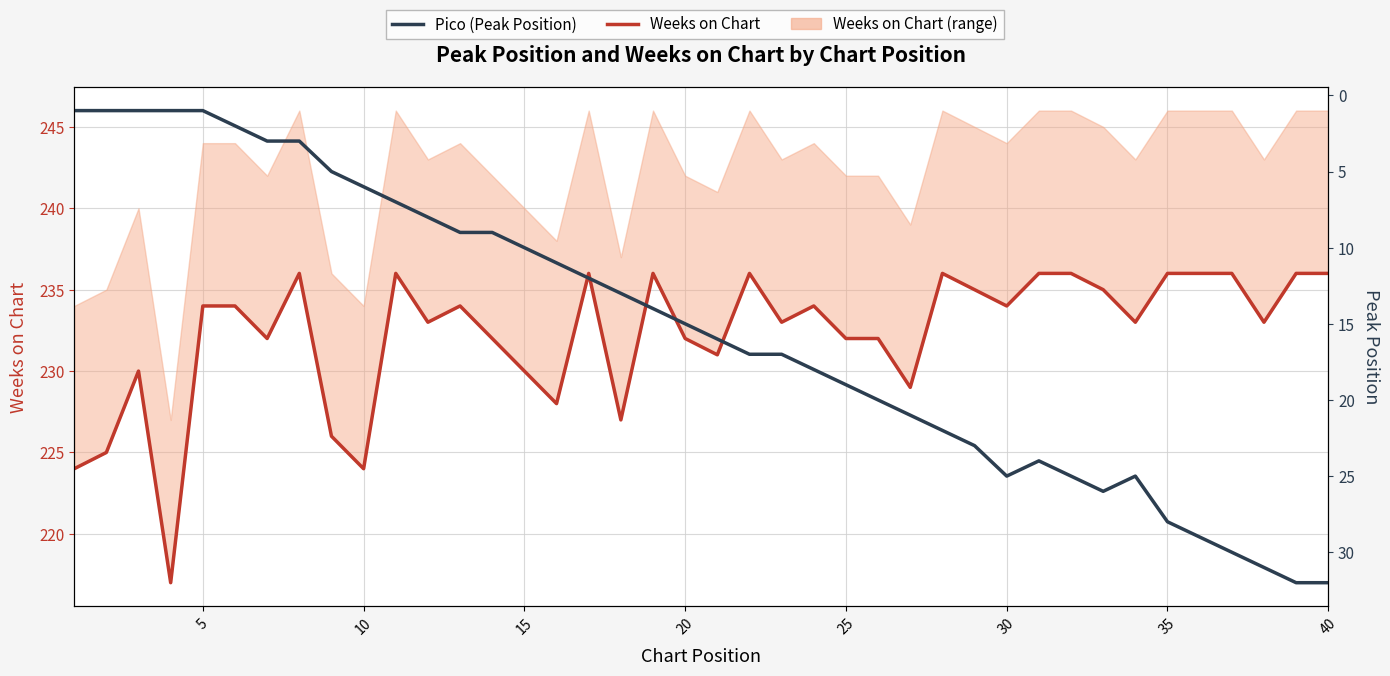

What is the value of the Pico (Peak Position) point at the 38th from the left?

31